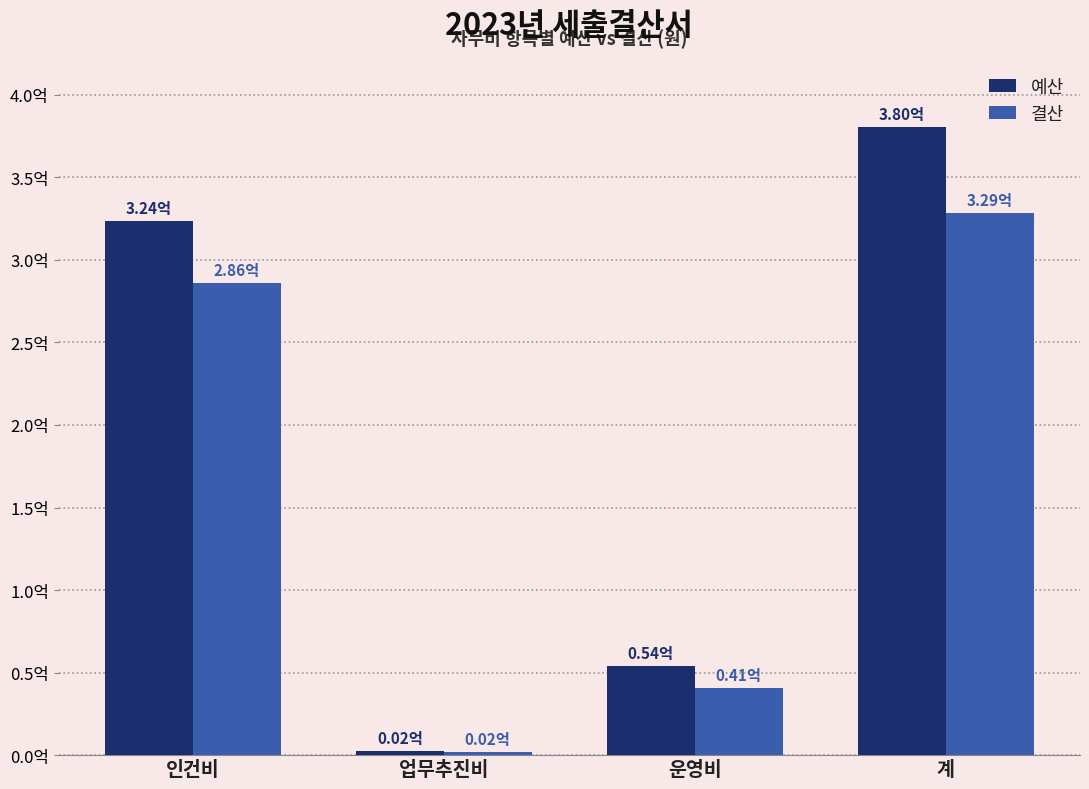

Where is 결산 nearest to the value 165387117?

인건비